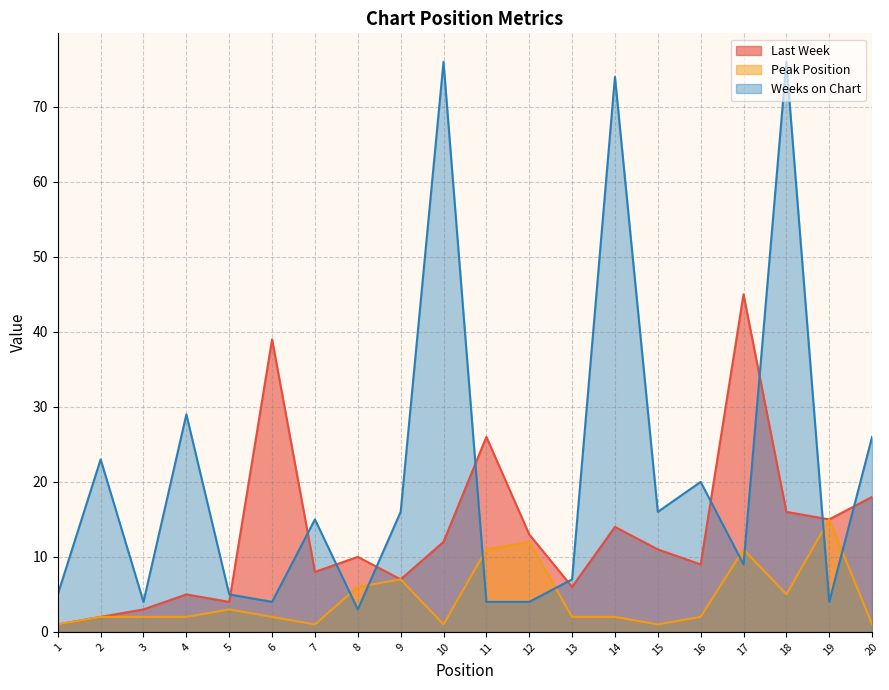

Which series ends up on top after the final intersection of Peak Position and Weeks on Chart?

Weeks on Chart